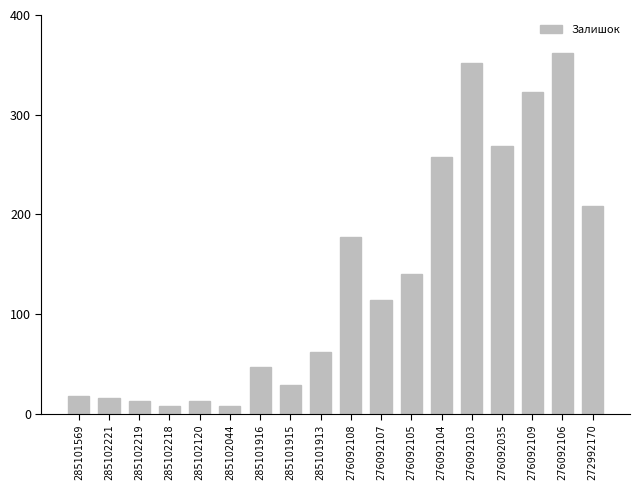

What position from the right is 276092103?

5